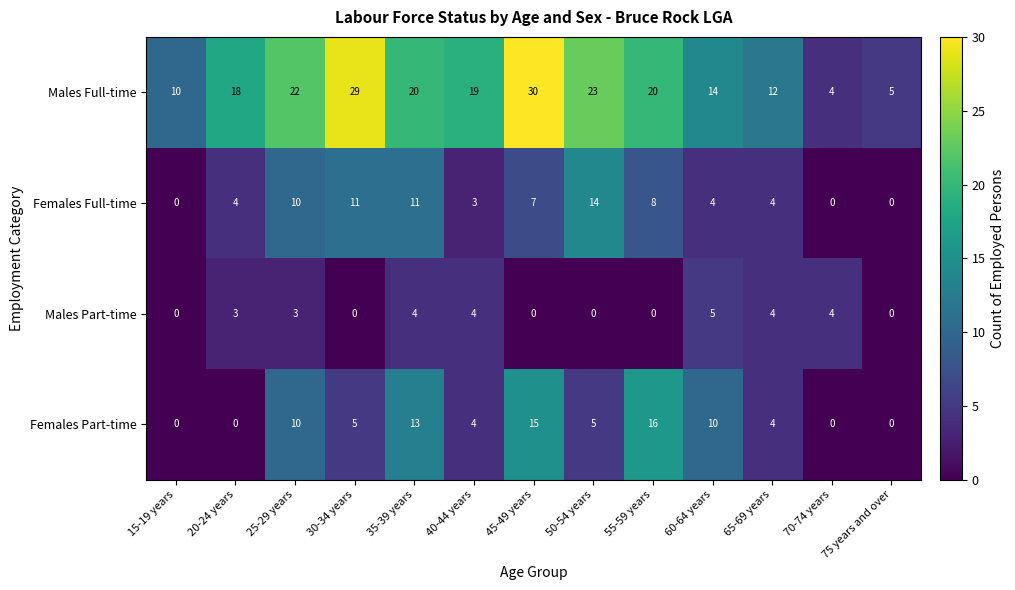

Which series changed the most between 20-24 years and 50-54 years?

Females Full-time